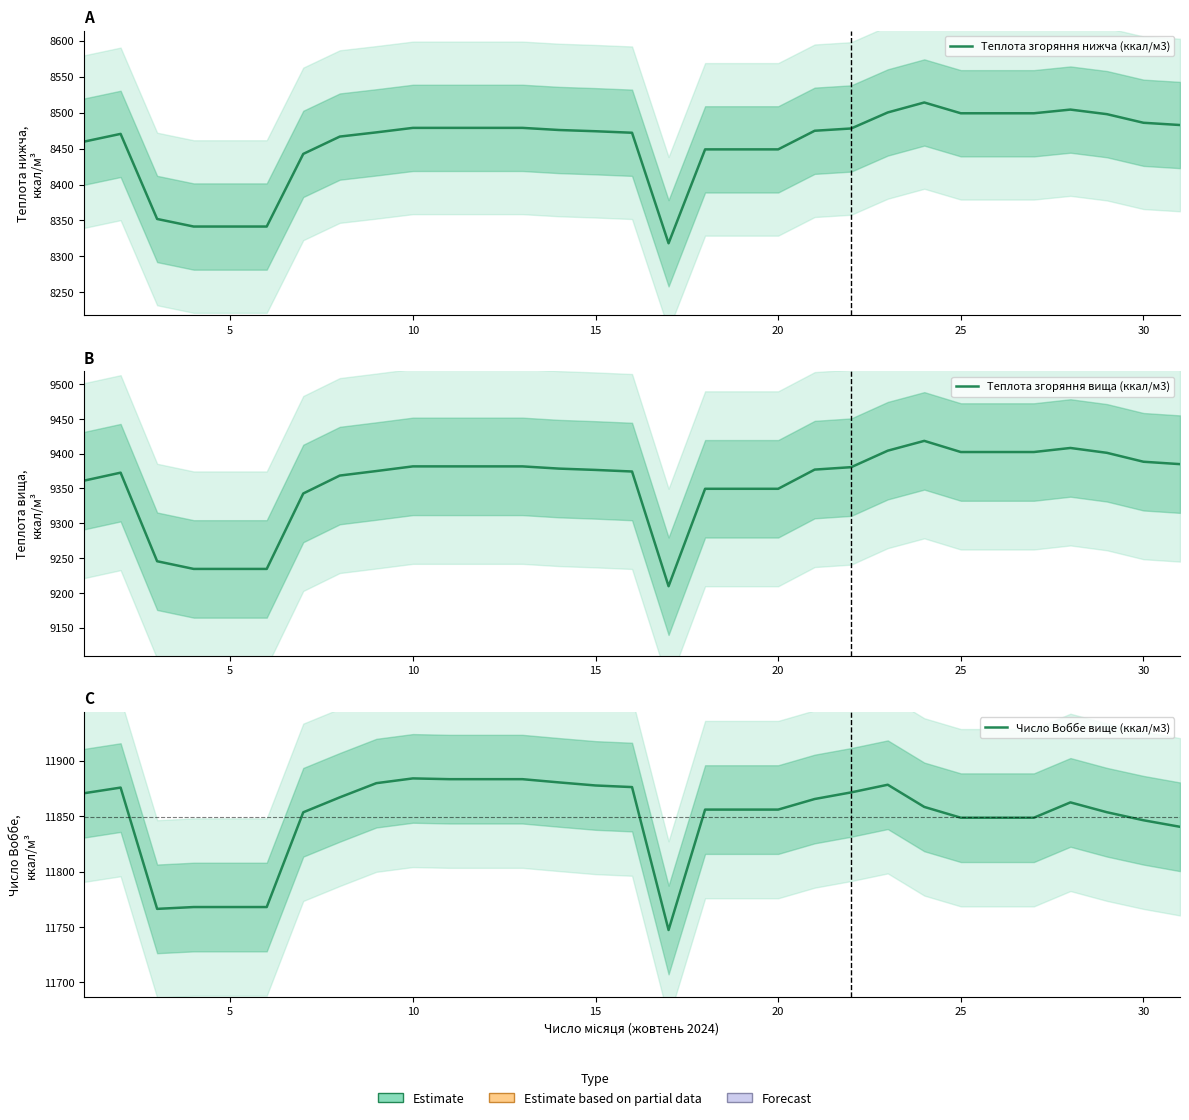

True or false: Теплота згоряння вища (ккал/м3) has a value of 14053.1 at 25.

False